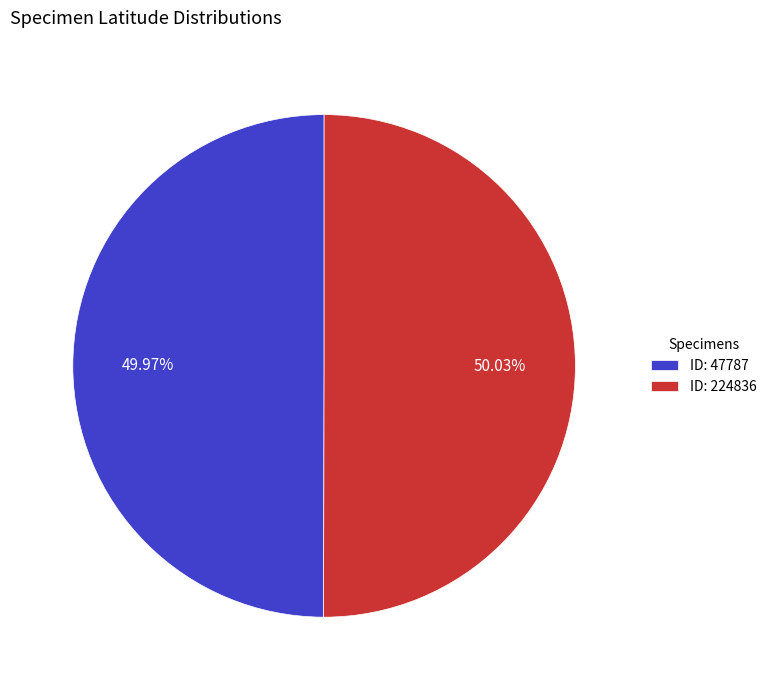

Combined, do ID: 47787 and ID: 224836 account for over 50%?

Yes